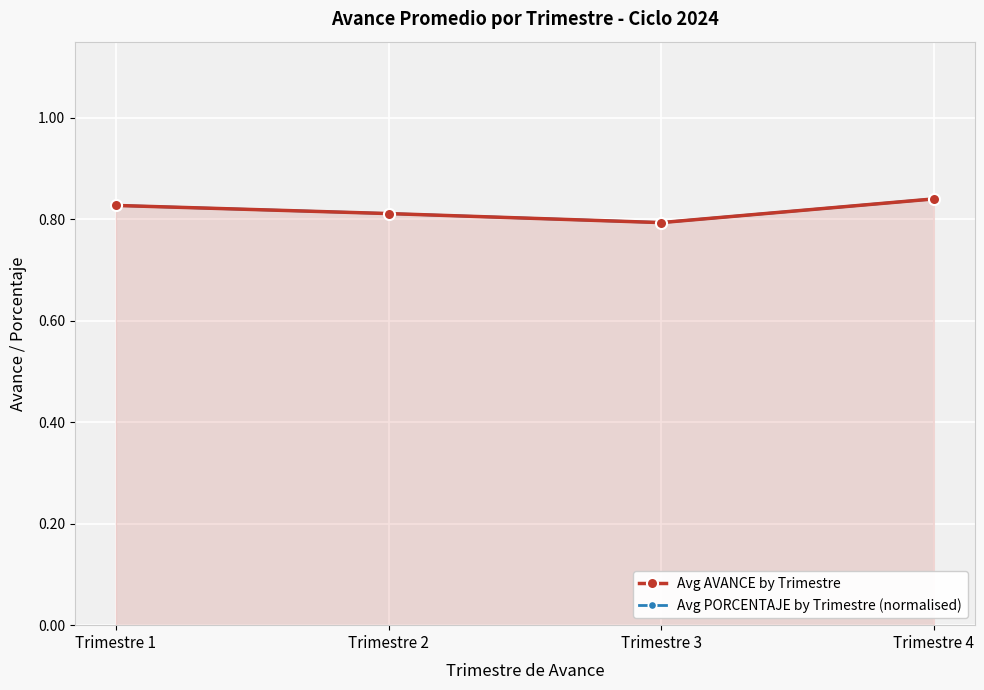

Reading left to right, what are all the values shown in this chart?

Avg AVANCE by Trimestre: Trimestre 1=0.8	Trimestre 2=0.8	Trimestre 3=0.8	Trimestre 4=0.8
Avg PORCENTAJE by Trimestre (normalised): Trimestre 1=0.8	Trimestre 2=0.8	Trimestre 3=0.8	Trimestre 4=0.8